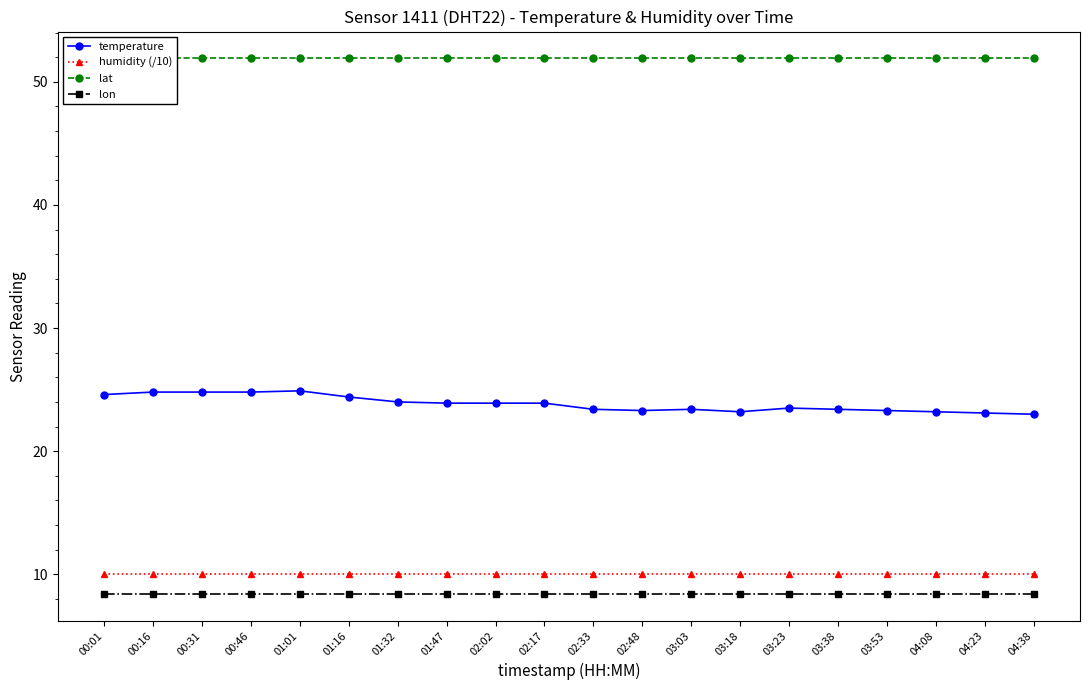

Reading left to right, transcribe all the data shown in this chart.

temperature: 00:01=24.6	00:16=24.8	00:31=24.8	00:46=24.8	01:01=24.9	01:16=24.4	01:32=24.0	01:47=23.9	02:02=23.9	02:17=23.9	02:33=23.4	02:48=23.3	03:03=23.4	03:18=23.2	03:23=23.5	03:38=23.4	03:53=23.3	04:08=23.2	04:23=23.1	04:38=23.0
humidity (/10): 00:01=10.0	00:16=10.0	00:31=10.0	00:46=10.0	01:01=10.0	01:16=10.0	01:32=10.0	01:47=10.0	02:02=10.0	02:17=10.0	02:33=10.0	02:48=10.0	03:03=10.0	03:18=10.0	03:23=10.0	03:38=10.0	03:53=10.0	04:08=10.0	04:23=10.0	04:38=10.0
lat: 00:01=51.9	00:16=51.9	00:31=51.9	00:46=51.9	01:01=51.9	01:16=51.9	01:32=51.9	01:47=51.9	02:02=51.9	02:17=51.9	02:33=51.9	02:48=51.9	03:03=51.9	03:18=51.9	03:23=51.9	03:38=51.9	03:53=51.9	04:08=51.9	04:23=51.9	04:38=51.9
lon: 00:01=8.4	00:16=8.4	00:31=8.4	00:46=8.4	01:01=8.4	01:16=8.4	01:32=8.4	01:47=8.4	02:02=8.4	02:17=8.4	02:33=8.4	02:48=8.4	03:03=8.4	03:18=8.4	03:23=8.4	03:38=8.4	03:53=8.4	04:08=8.4	04:23=8.4	04:38=8.4